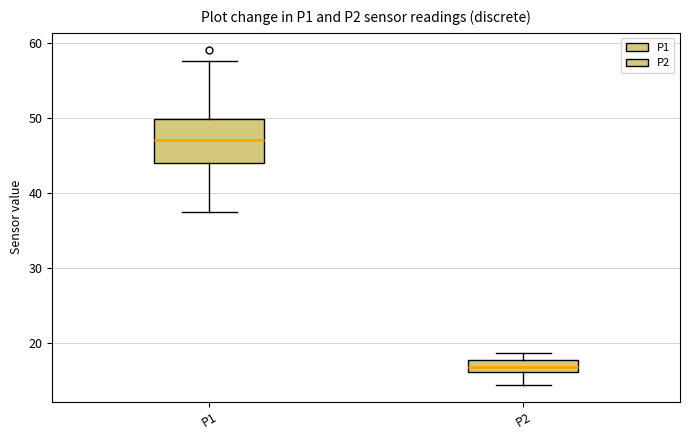

Reading left to right, read every box against the y-axis: the position of its median line, the range the box covers, and the ends of its whiskers. The values are not printed on the chart, so give them approximately, as read against the axis.

P1: median 47, box 44 to 50, whiskers 38 to 58
P2: median 17, box 16 to 18, whiskers 14 to 19